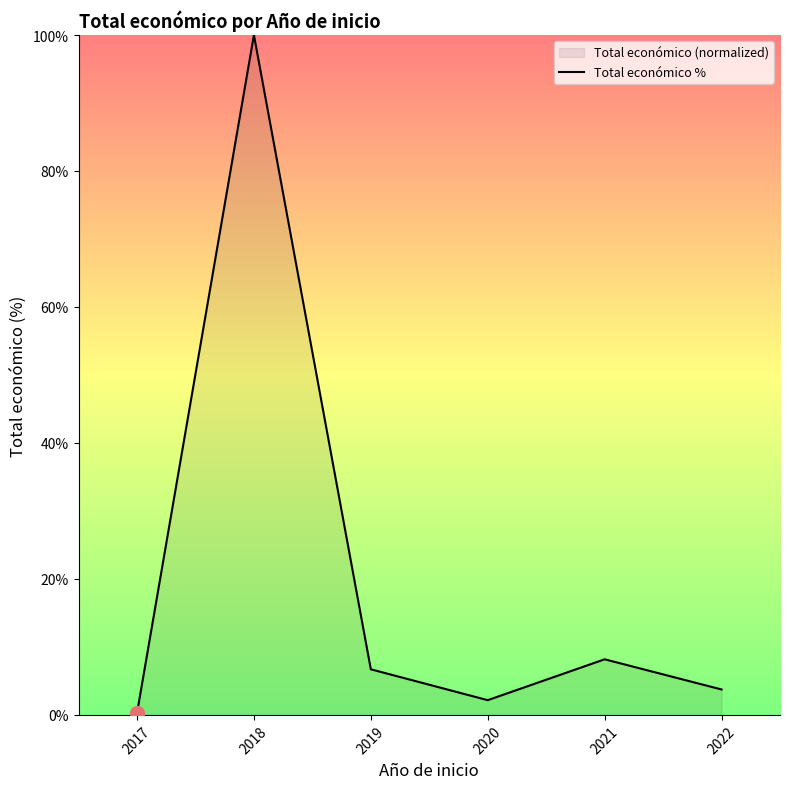

At which category does the chart reach its minimum across all series?

2017